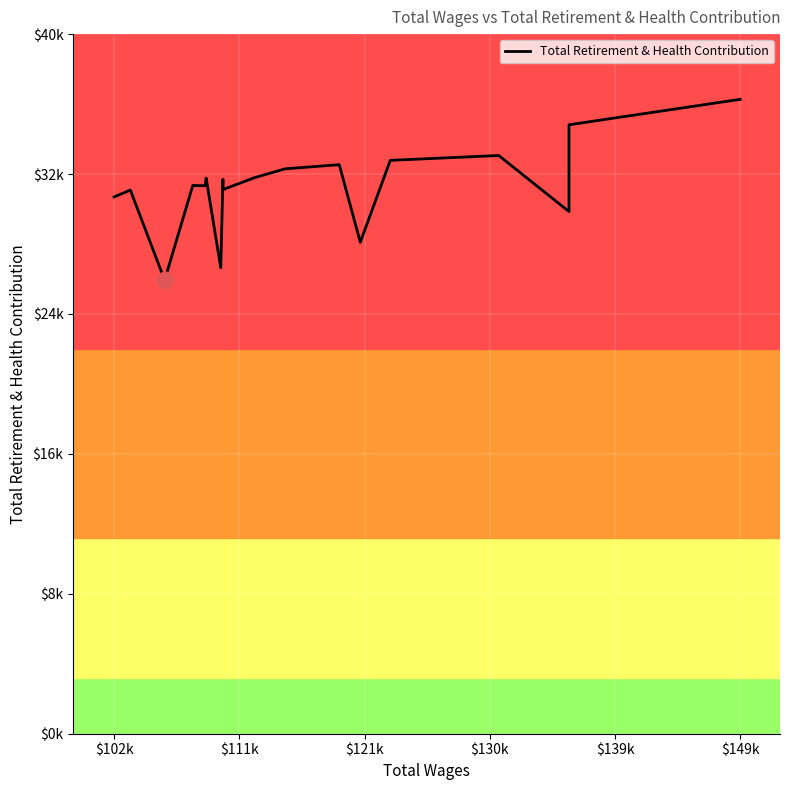

How many values are below 31345?

10